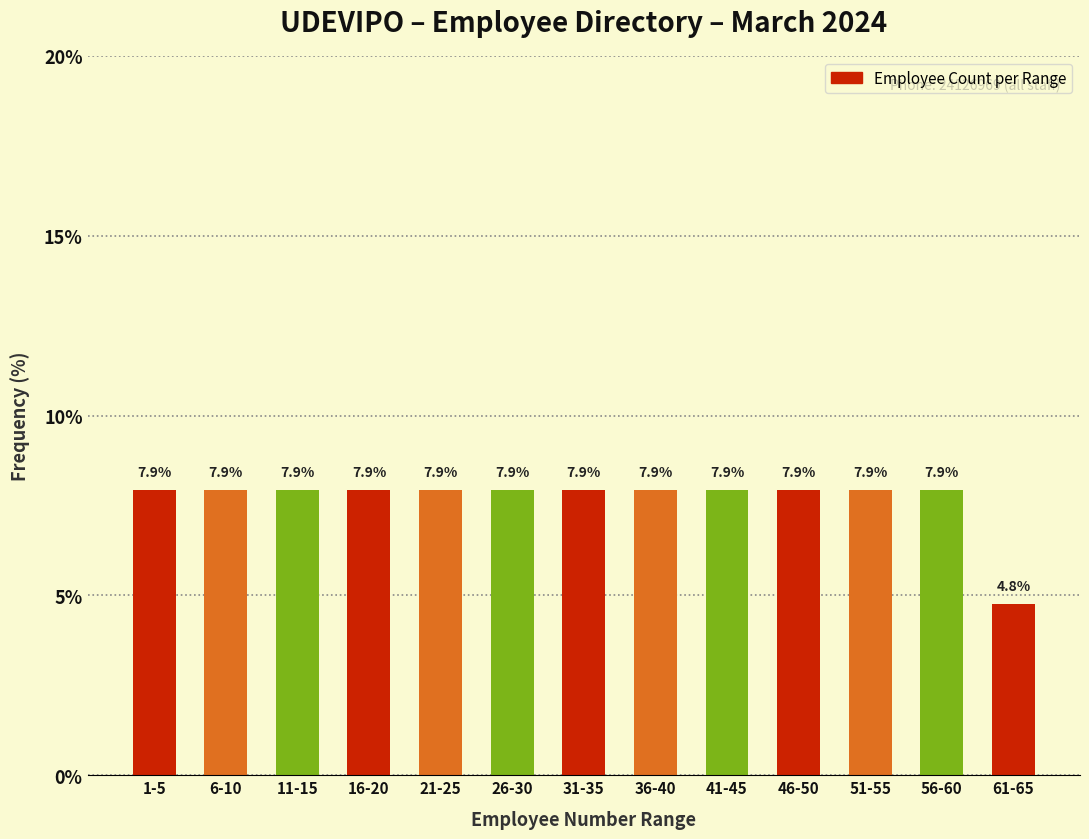

Reading right to left, what are all the values shown in this chart?

61-65=4.8	56-60=7.9	51-55=7.9	46-50=7.9	41-45=7.9	36-40=7.9	31-35=7.9	26-30=7.9	21-25=7.9	16-20=7.9	11-15=7.9	6-10=7.9	1-5=7.9